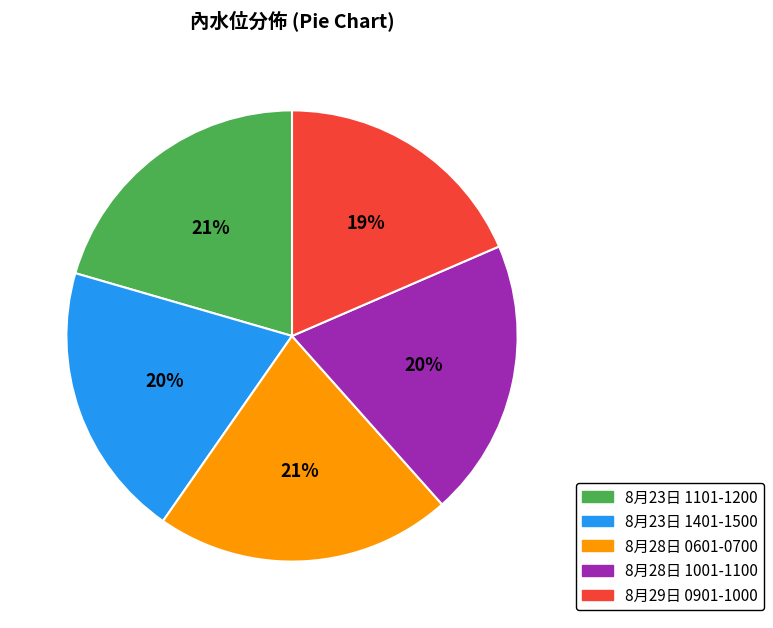

Approximately how many times larger is the value at 8月23日 1401-1500 compared to 8月28日 1001-1100?

1.0